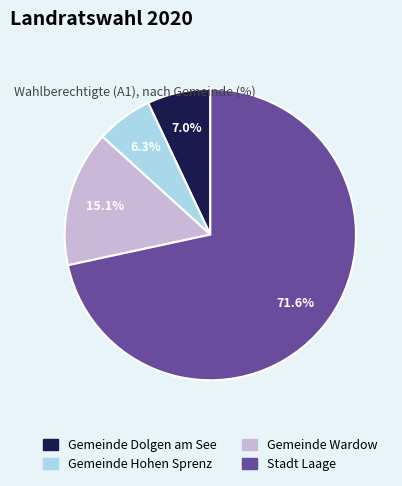

What percentage is NOT represented by Stadt Laage?

28.4%